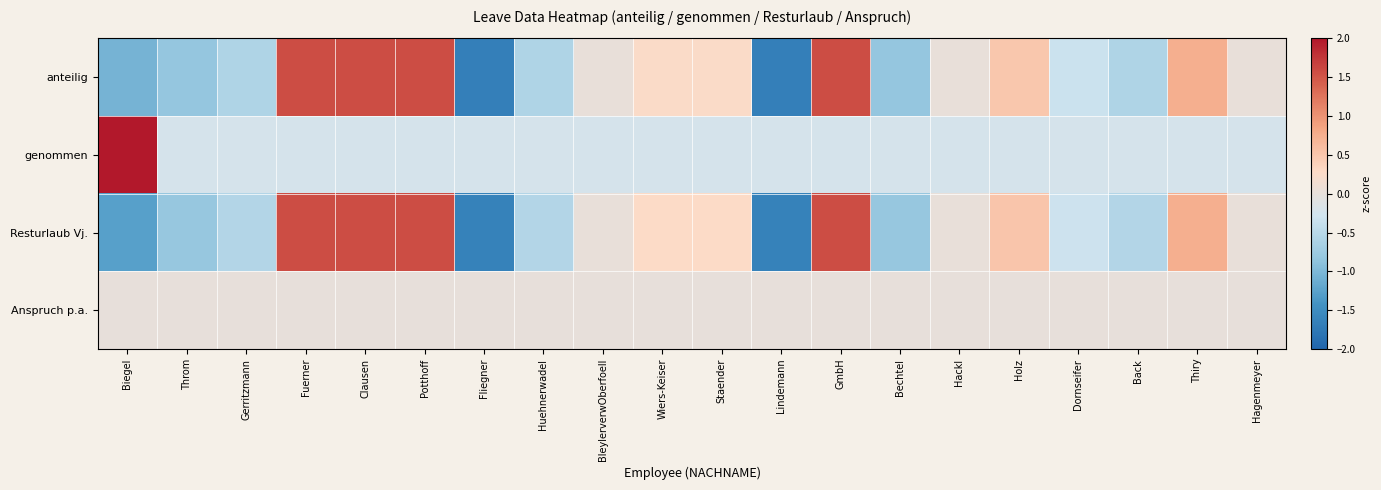

Reading left to right, list all the values displayed in this chart.

anteilig: Biegel=-1.1	Throm=-0.8	Gerritzmann=-0.6	Fuerner=1.6	Clausen=1.6	Potthoff=1.6	Fliegner=-1.7	Huehnerwadel=-0.6	BleylerverwOberfoell=0.0	Wiers-Keiser=0.3	Staender=0.3	Lindemann=-1.7	GmbH=1.6	Bechtel=-0.8	Hackl=0.0	Holz=0.5	Dornseifer=-0.3	Back=-0.6	Thiry=0.7	Hagenmeyer=0.0
genommen: Biegel=4.4	Throm=-0.2	Gerritzmann=-0.2	Fuerner=-0.2	Clausen=-0.2	Potthoff=-0.2	Fliegner=-0.2	Huehnerwadel=-0.2	BleylerverwOberfoell=-0.2	Wiers-Keiser=-0.2	Staender=-0.2	Lindemann=-0.2	GmbH=-0.2	Bechtel=-0.2	Hackl=-0.2	Holz=-0.2	Dornseifer=-0.2	Back=-0.2	Thiry=-0.2	Hagenmeyer=-0.2
Resturlaub Vj.: Biegel=-1.3	Throm=-0.8	Gerritzmann=-0.6	Fuerner=1.6	Clausen=1.6	Potthoff=1.6	Fliegner=-1.6	Huehnerwadel=-0.6	BleylerverwOberfoell=0.0	Wiers-Keiser=0.3	Staender=0.3	Lindemann=-1.6	GmbH=1.6	Bechtel=-0.8	Hackl=0.0	Holz=0.5	Dornseifer=-0.3	Back=-0.6	Thiry=0.7	Hagenmeyer=0.0
Anspruch p.a.: Biegel=0.0	Throm=0.0	Gerritzmann=0.0	Fuerner=0.0	Clausen=0.0	Potthoff=0.0	Fliegner=0.0	Huehnerwadel=0.0	BleylerverwOberfoell=0.0	Wiers-Keiser=0.0	Staender=0.0	Lindemann=0.0	GmbH=0.0	Bechtel=0.0	Hackl=0.0	Holz=0.0	Dornseifer=0.0	Back=0.0	Thiry=0.0	Hagenmeyer=0.0